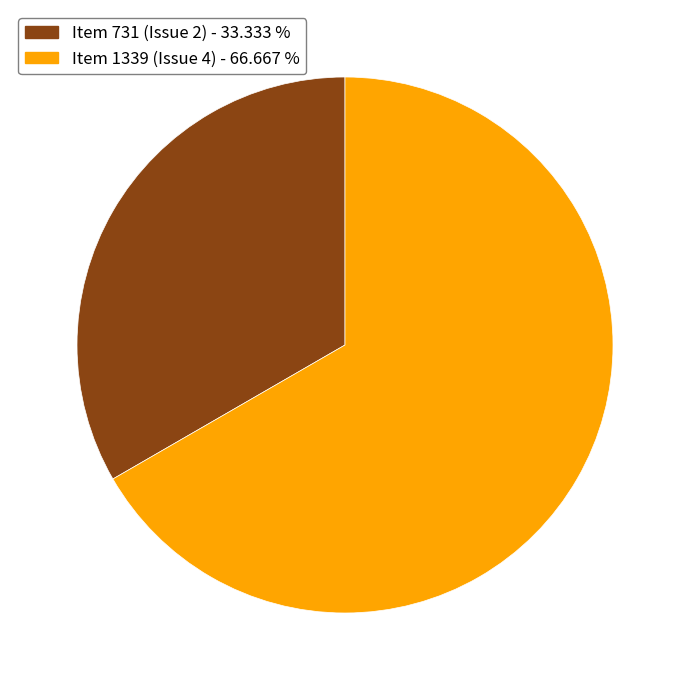

Does Item 731 (Issue 2) - 33.333 % account for over 50% of the chart?

No